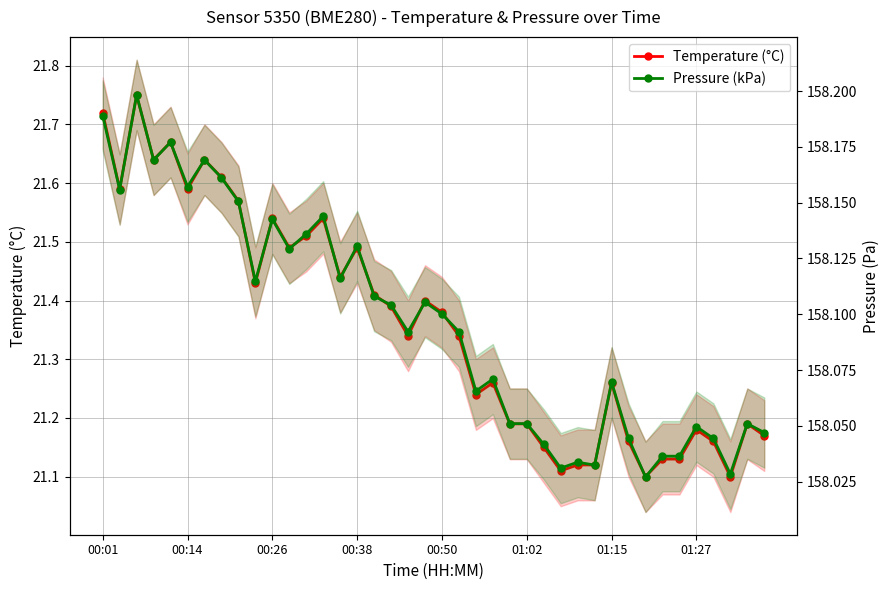

How many series are shown in this chart?

2